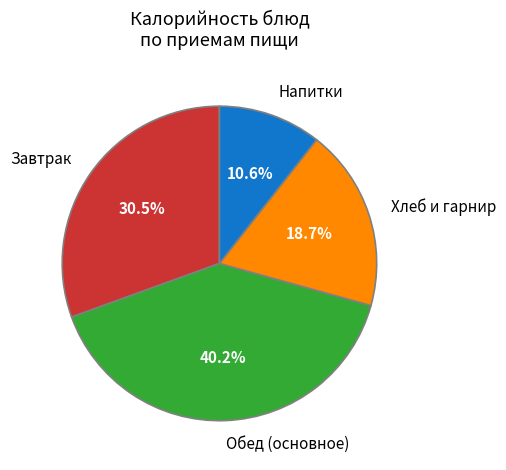

Between Хлеб и гарнир and Обед (основное), which is larger?

Обед (основное)